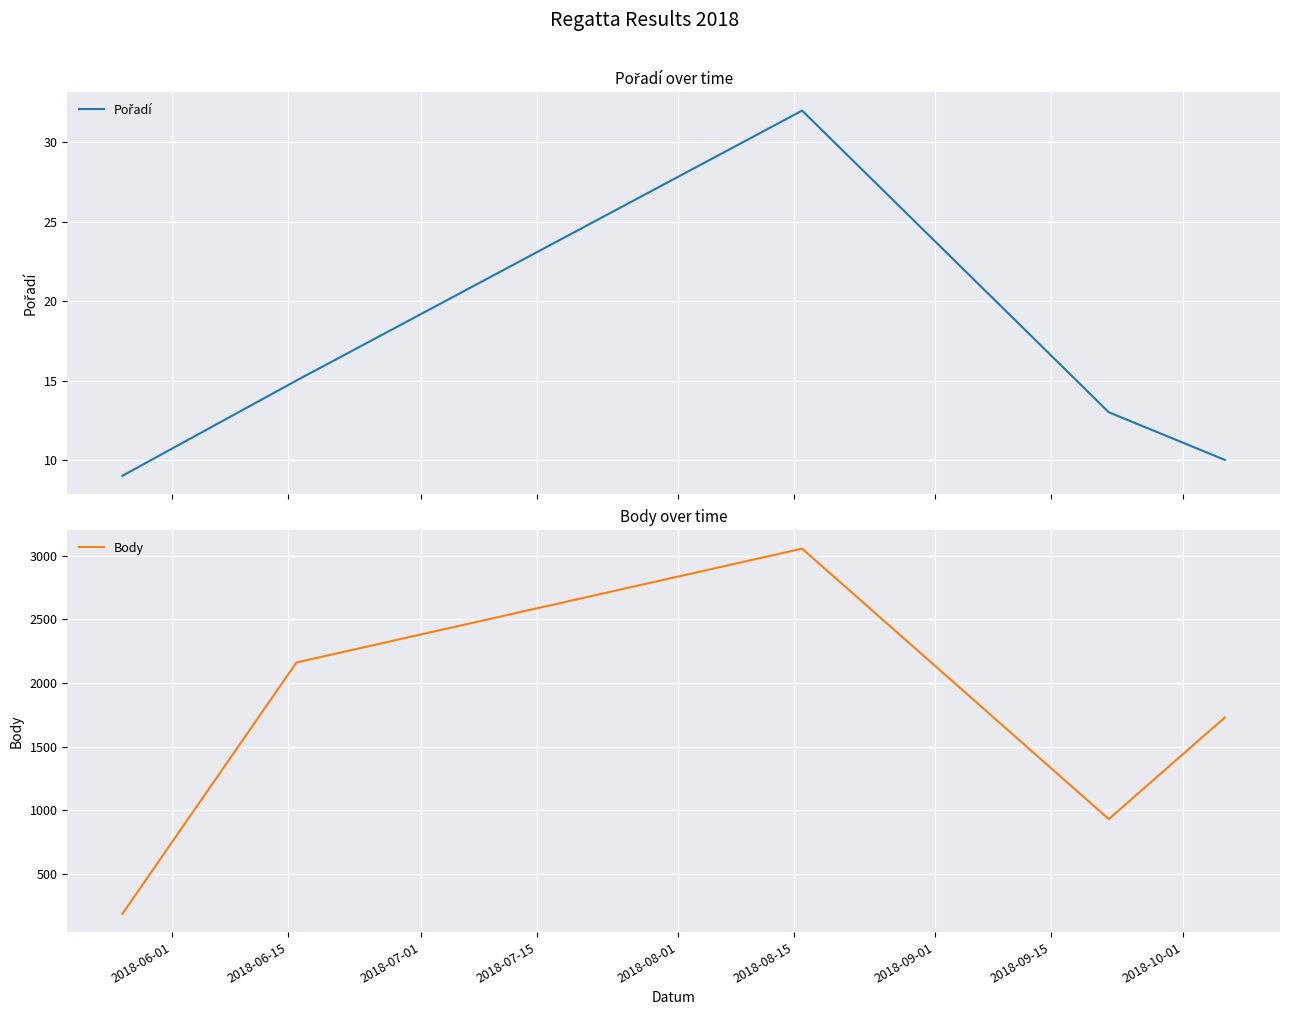

True or false: Pořadí and Body intersect in this chart.

False